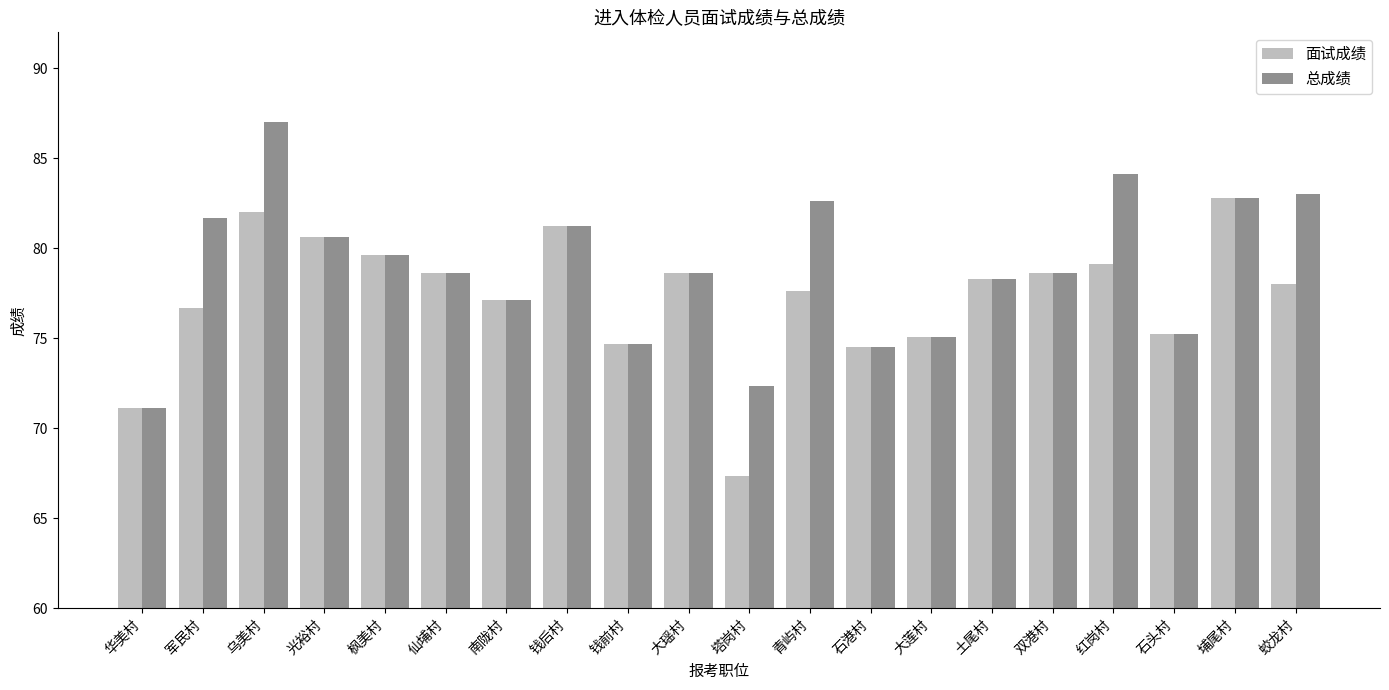

What is the sum of all 面试成绩 values?

1547.2